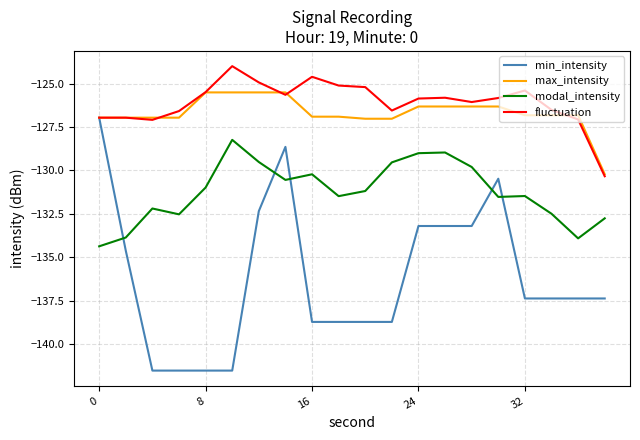

What is the highest value of the max_intensity series?

-125.5